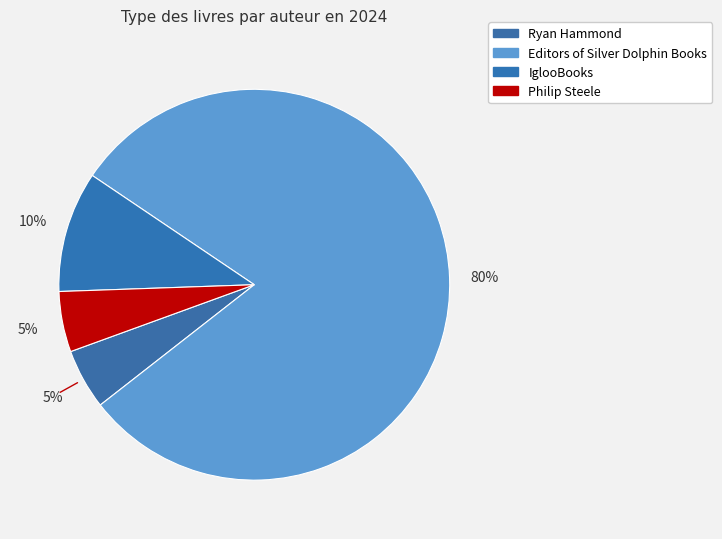

Is it true that Editors of Silver Dolphin Books is 80% of the pie?

True